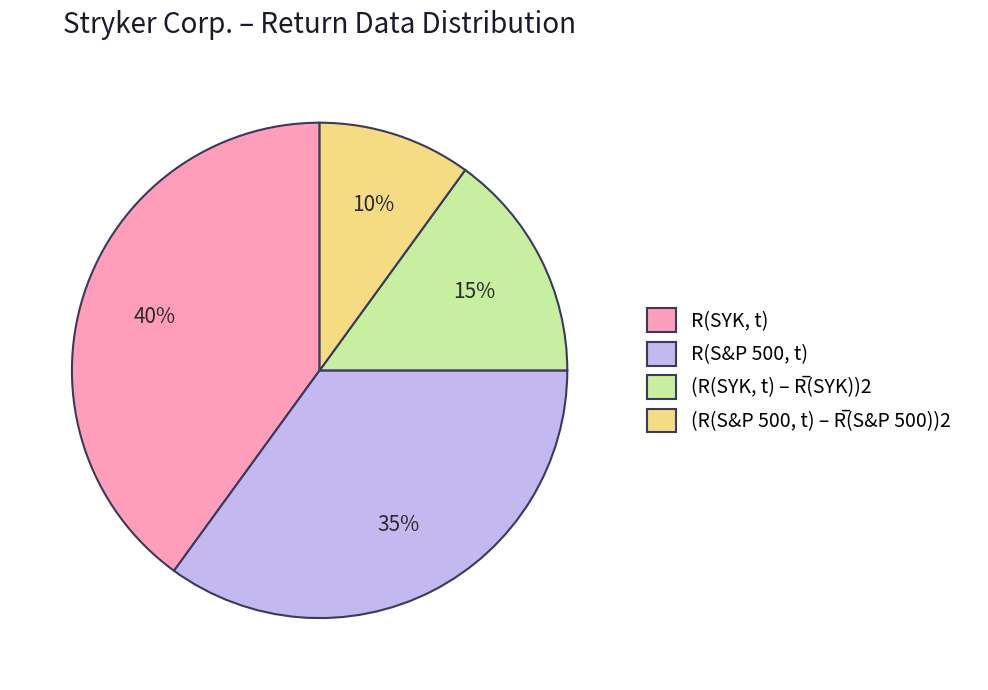

To the nearest percent, what is the average slice percentage?

25%